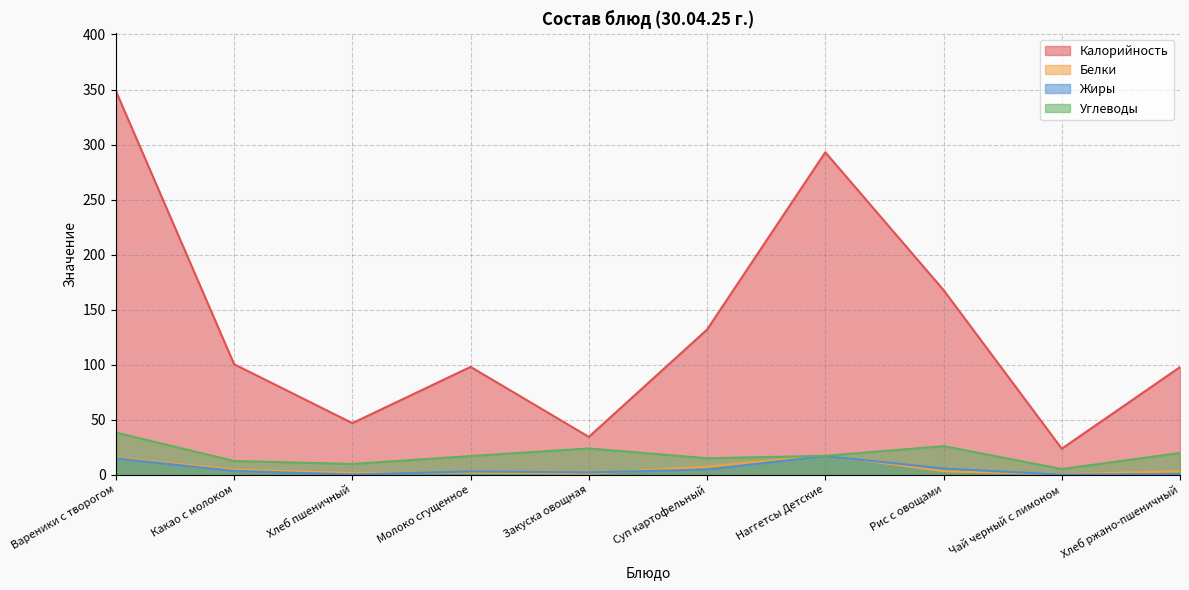

Which series has the largest range (max minus min)?

Калорийность